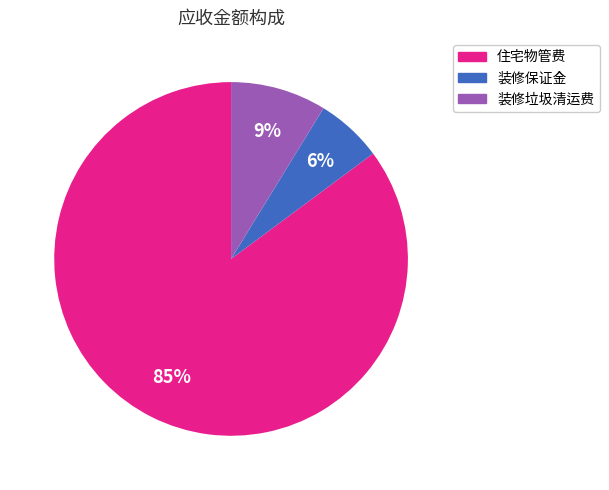

What is the smallest slice in the pie chart?

装修保证金